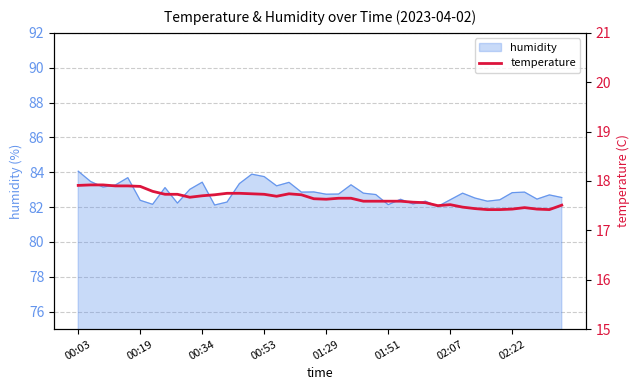

What is the minimum value for humidity?

82.0